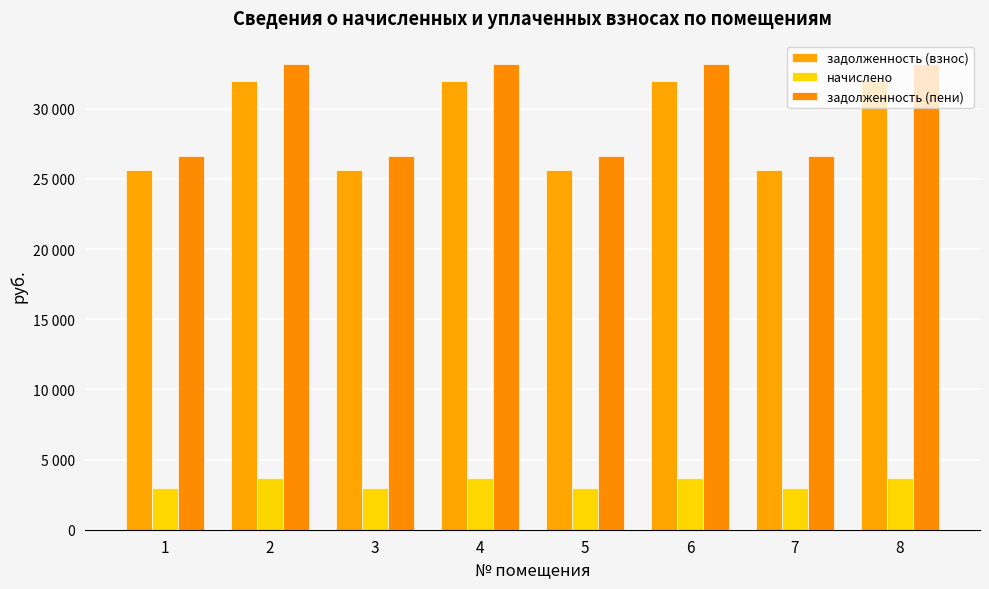

Does the chart contain stacked bars?

No